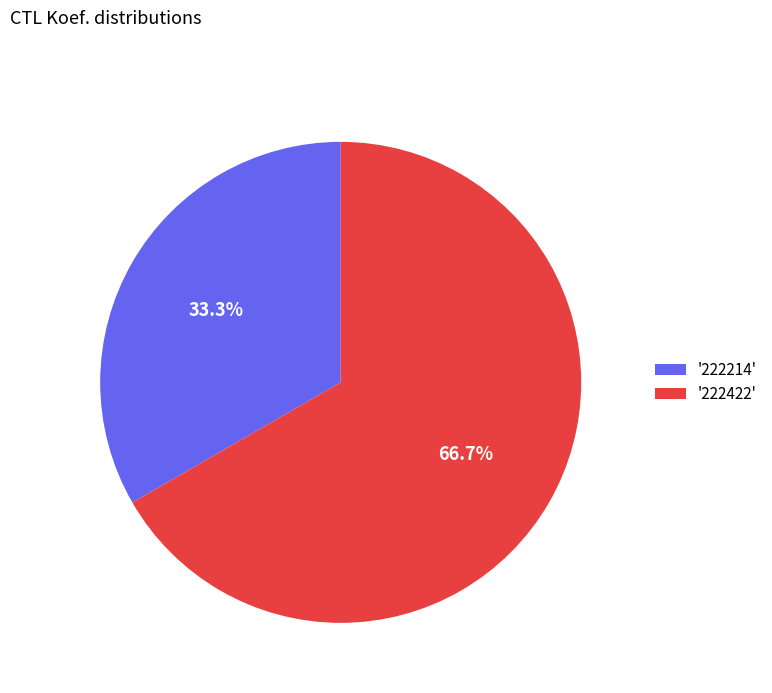

Rank the categories by value from lowest to highest.

'222214', '222422'